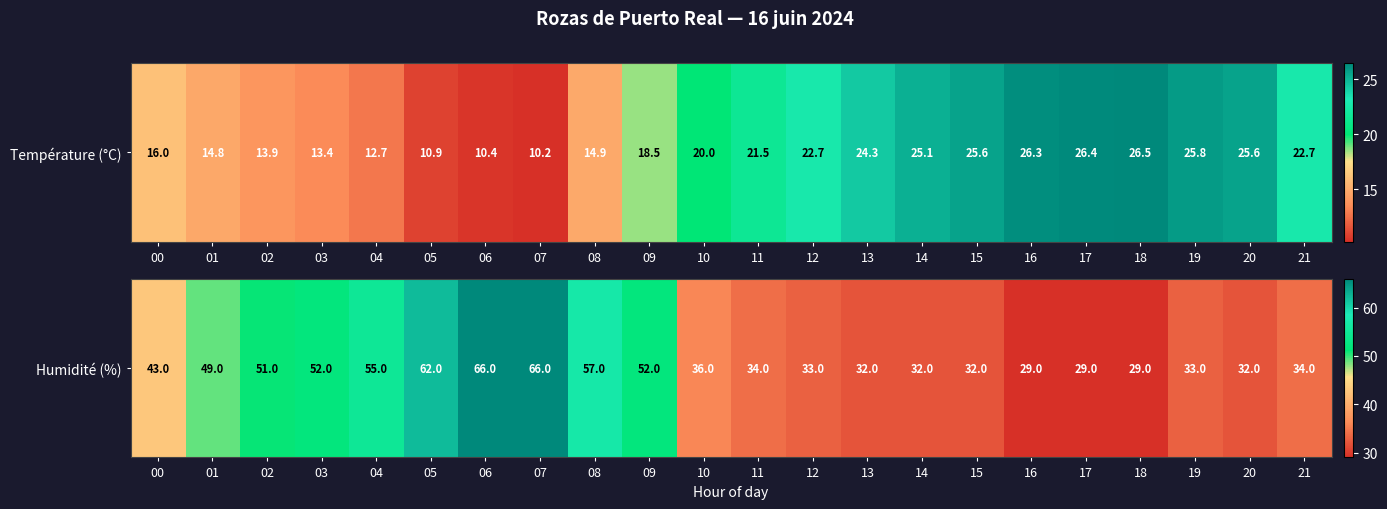

Approximately how many times larger is the value at 13 compared to 14?

1.0